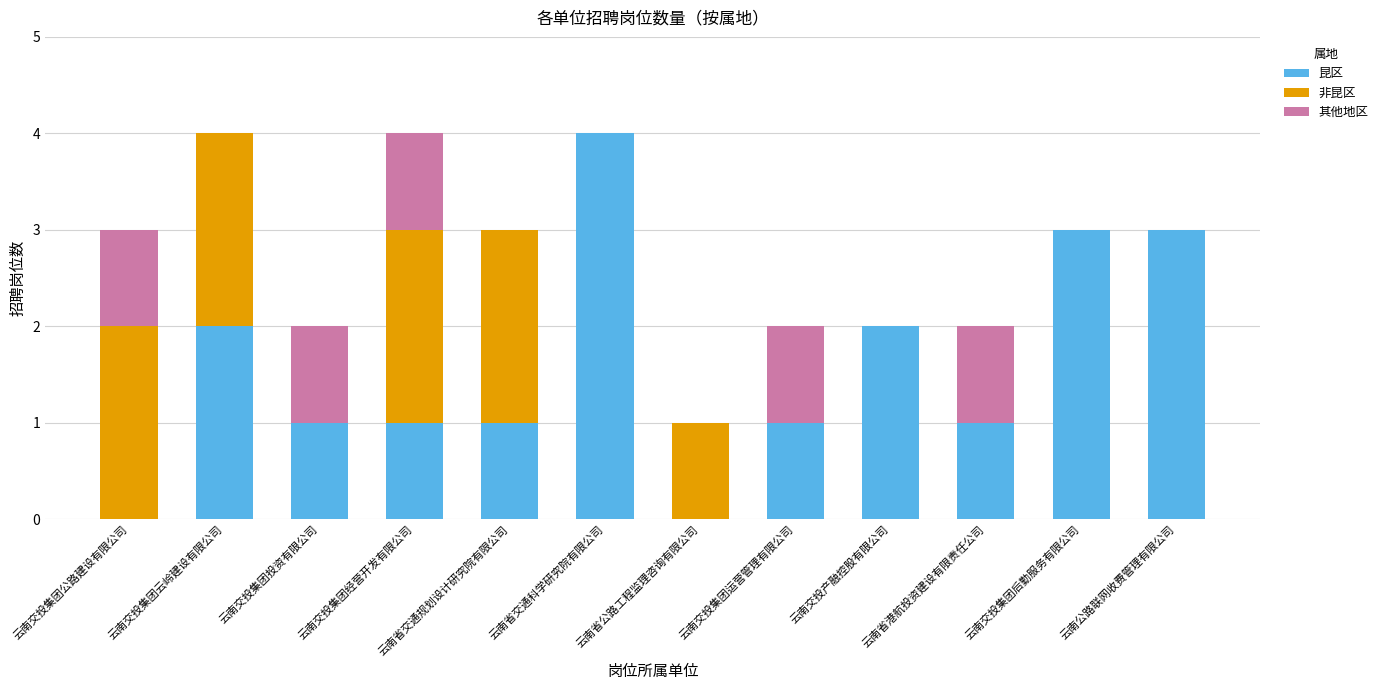

What is the sum of the 昆区 values at 云南交投集团投资有限公司 and 云南省公路工程监理咨询有限公司?

1